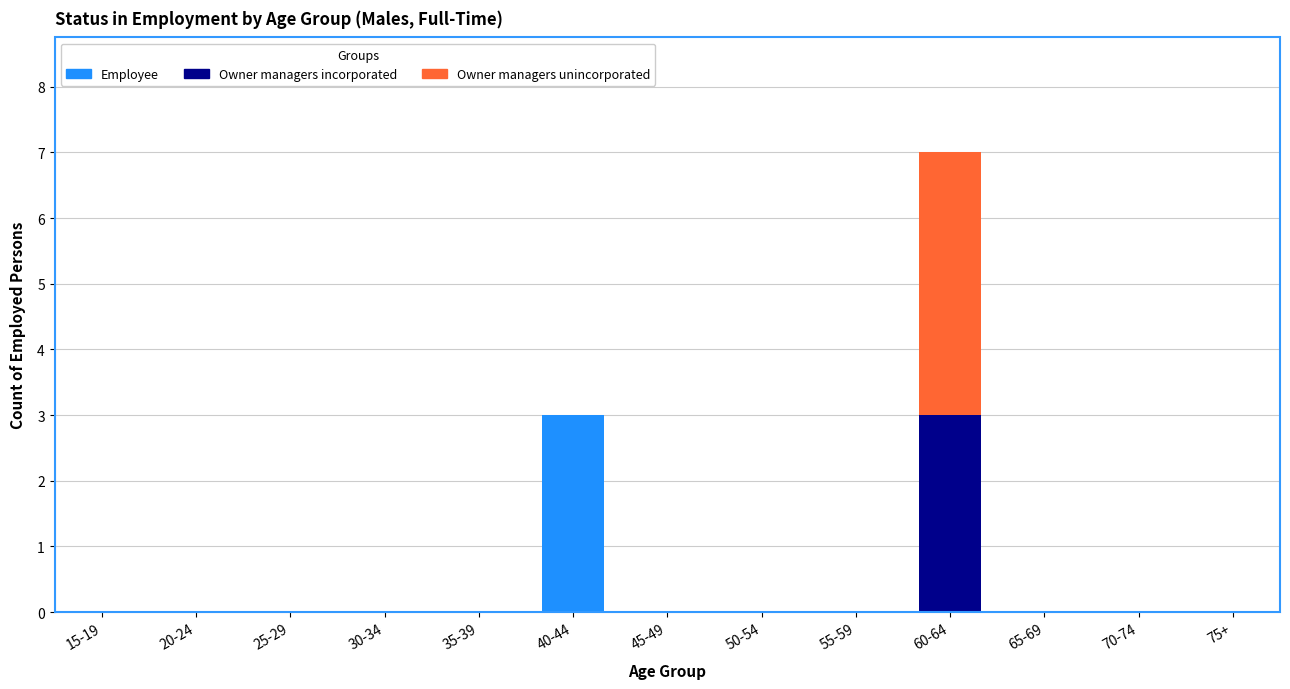

What is the highest value of the Employee series?

3